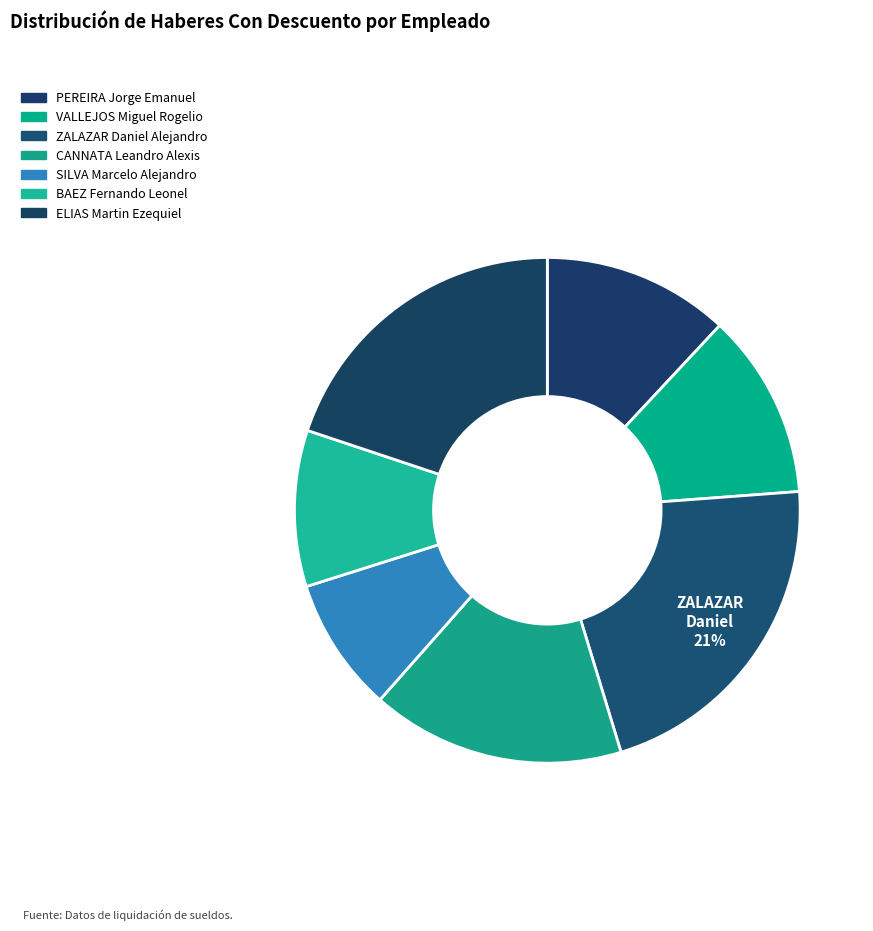

Do SILVA Marcelo Alejandro and CANNATA Leandro Alexis together represent more than half of the pie?

No